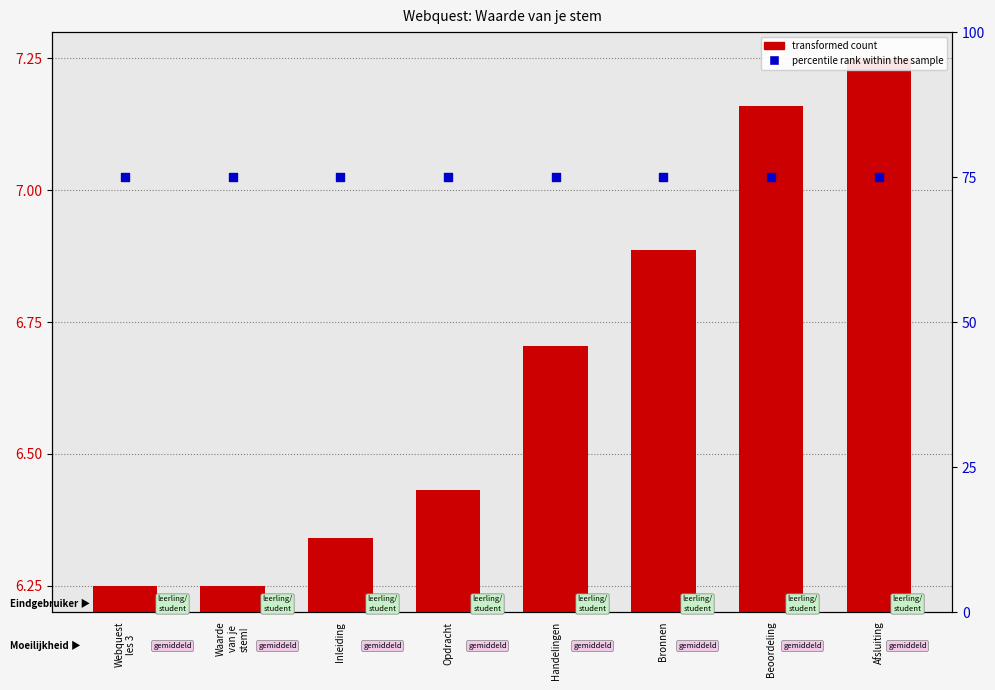

At which category is the sum across all series the highest?

Afsluiting